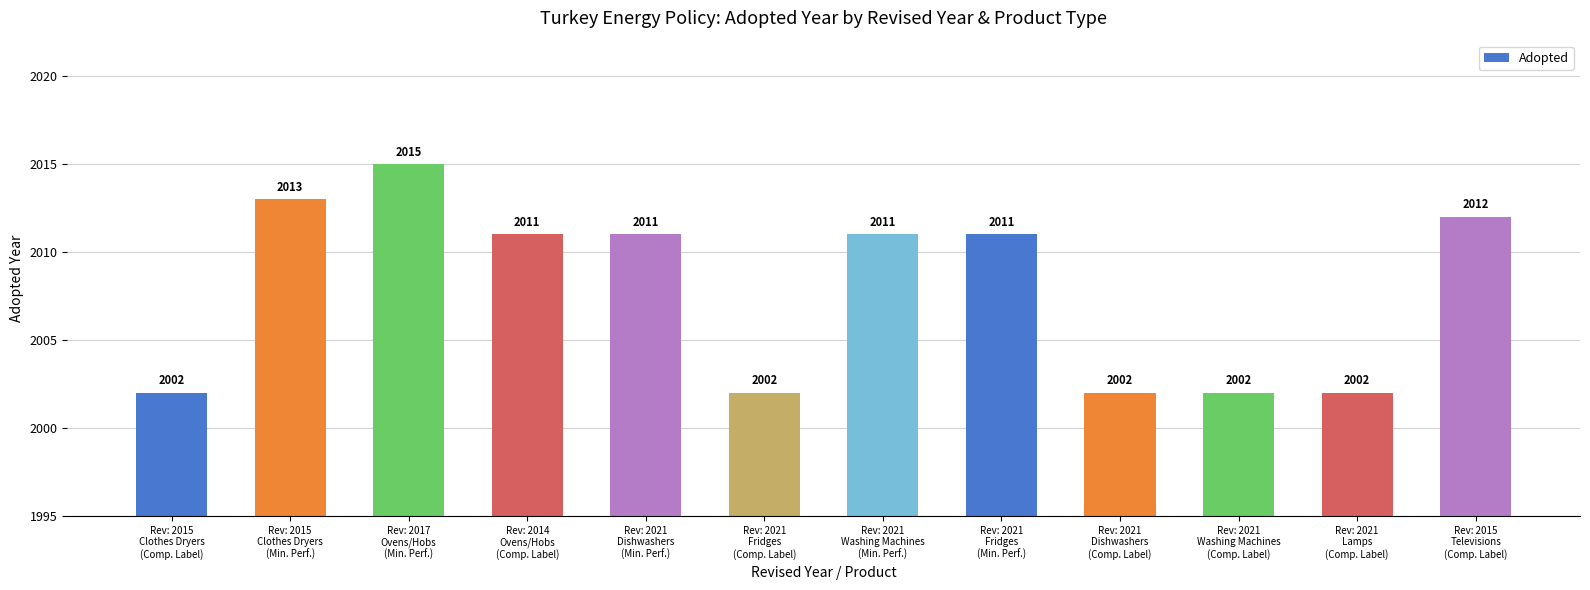

Count the number of data series in this chart.

1